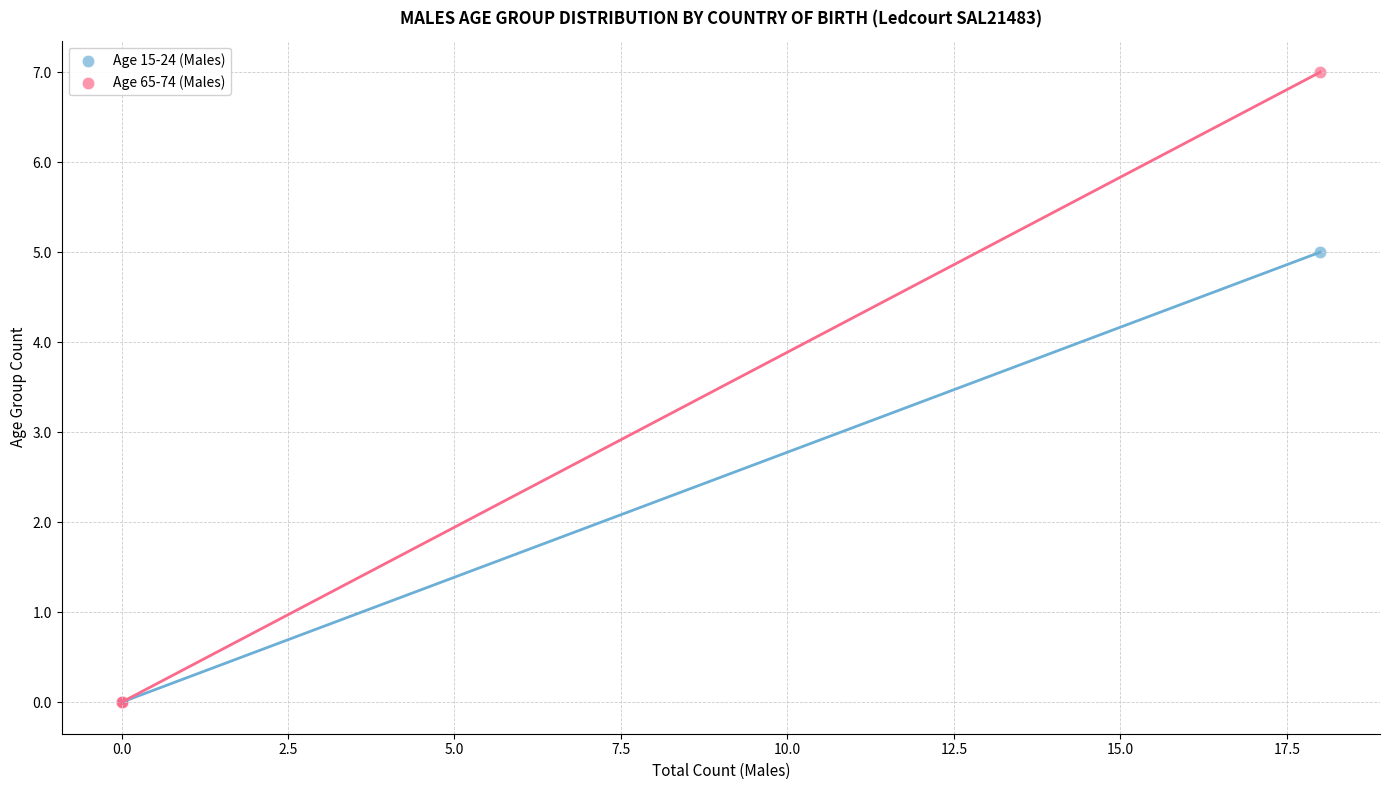

Across all series, what Y value is closest to 3?

5